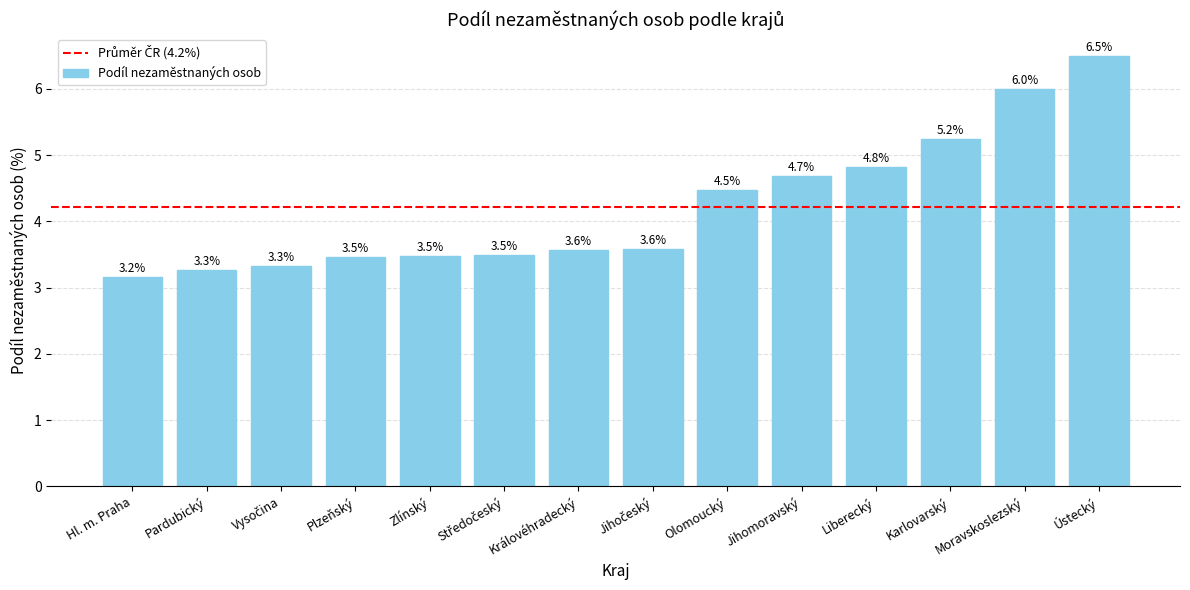

True or false: the data shows 5.8 at Královéhradecký.

False